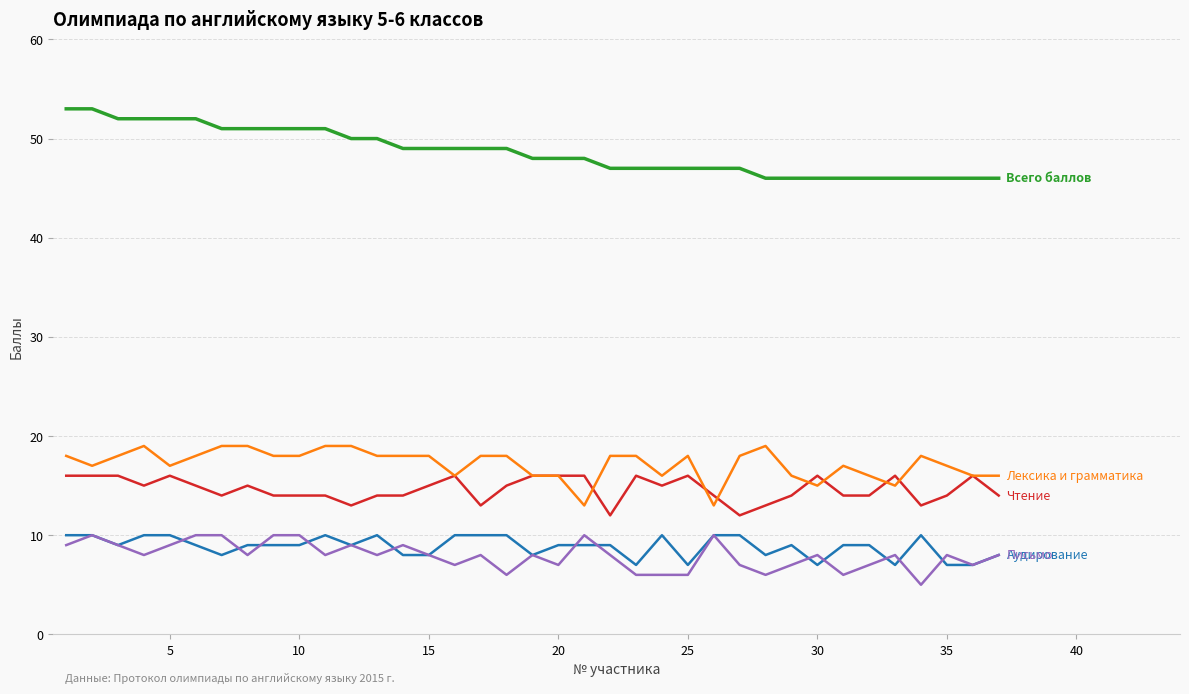

What is the greatest value displayed?

53